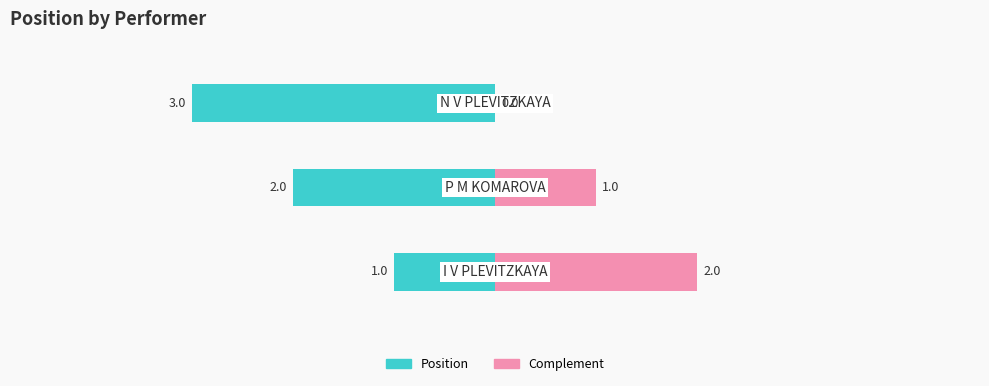

Is it true that Complement equals -23 at −50?

False